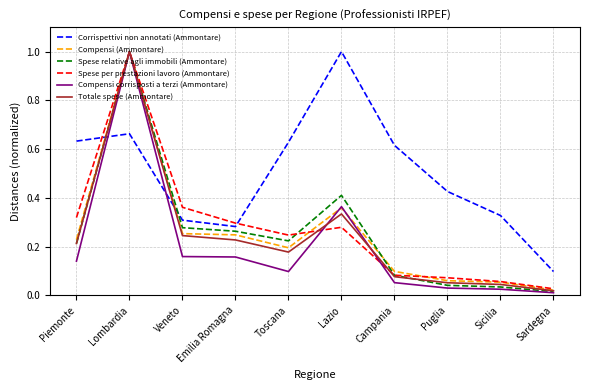

The Totale spese (Ammontare) series shows 1.5 at Lombardia. True or false?

False